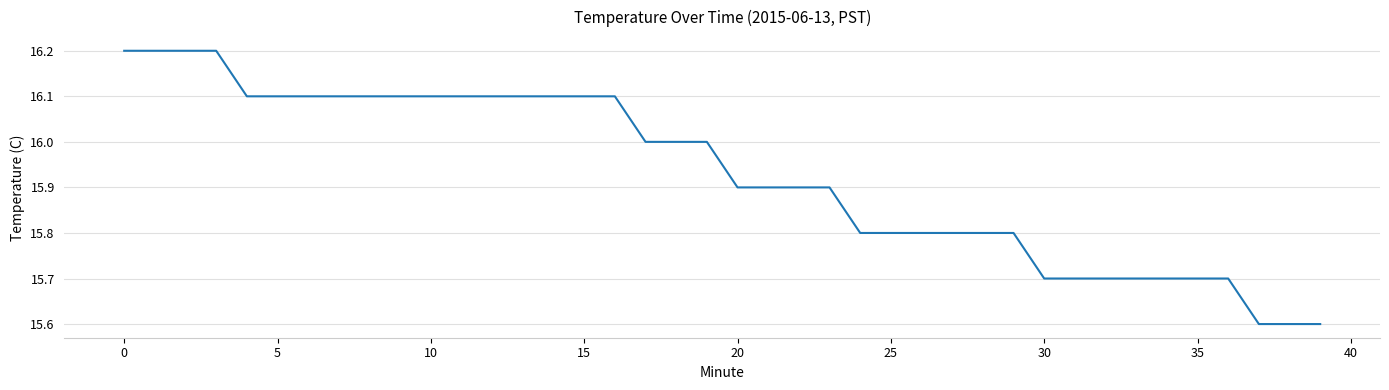

What is the difference between the second highest and second lowest values?

0.6